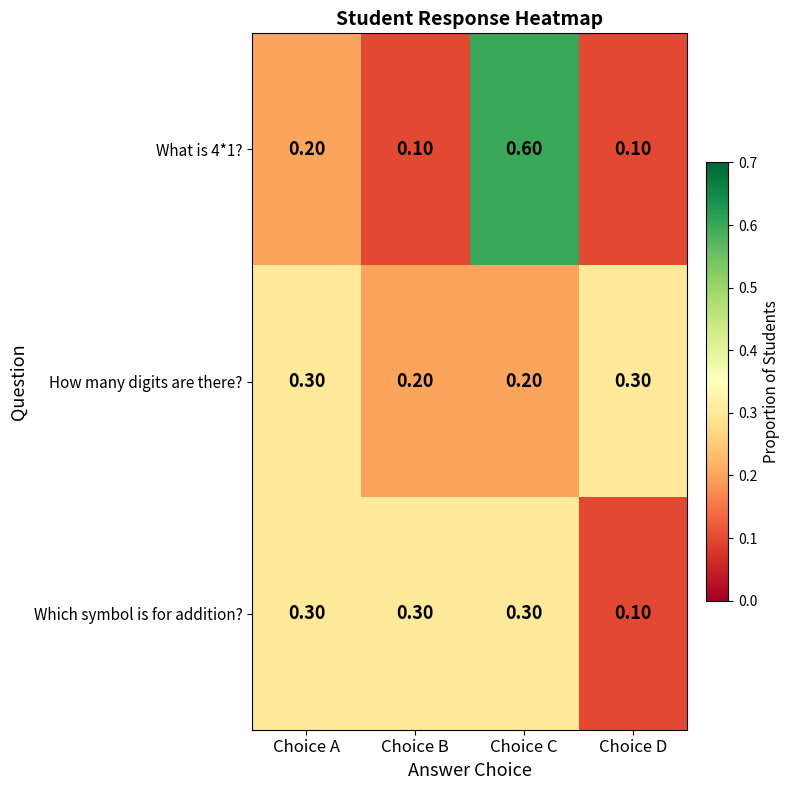

What is the difference between the What is 4*1? values at Choice C and Choice B?

0.5